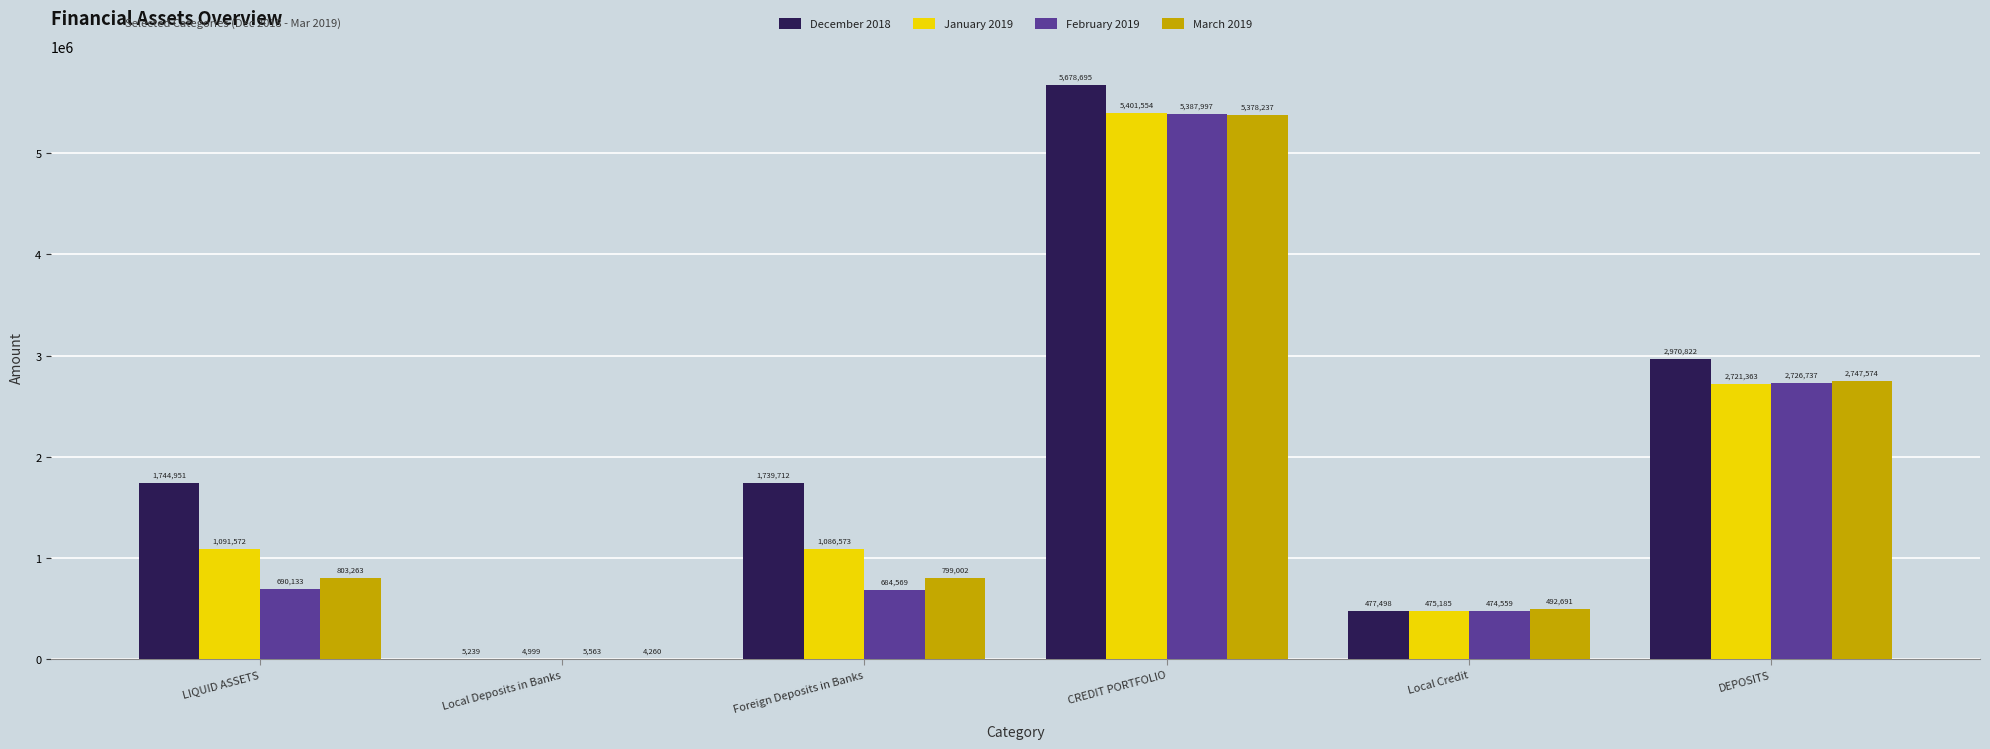

At which category is the sum across all series the highest?

CREDIT PORTFOLIO